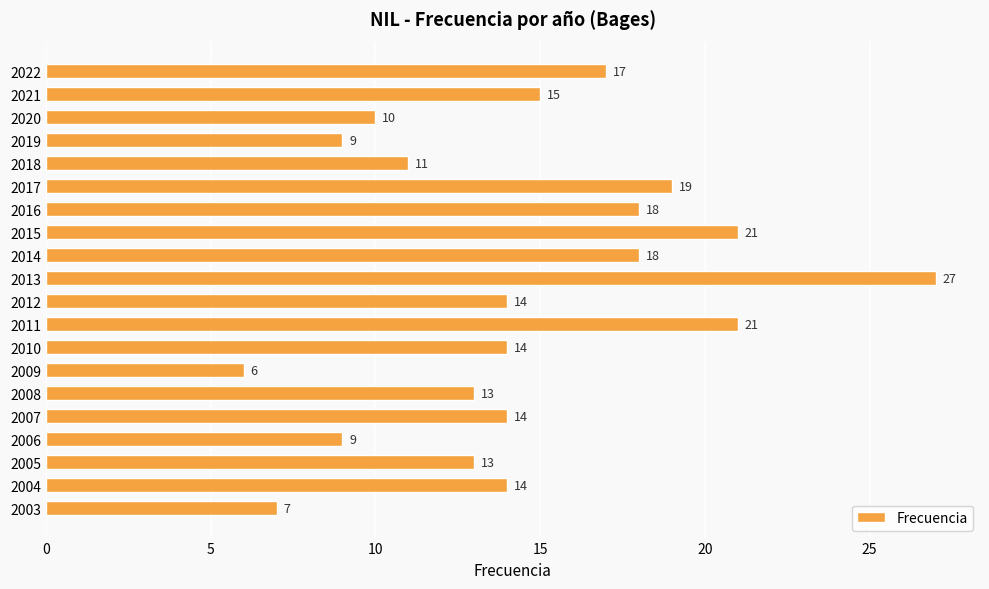

What is the maximum value shown in the chart?

27